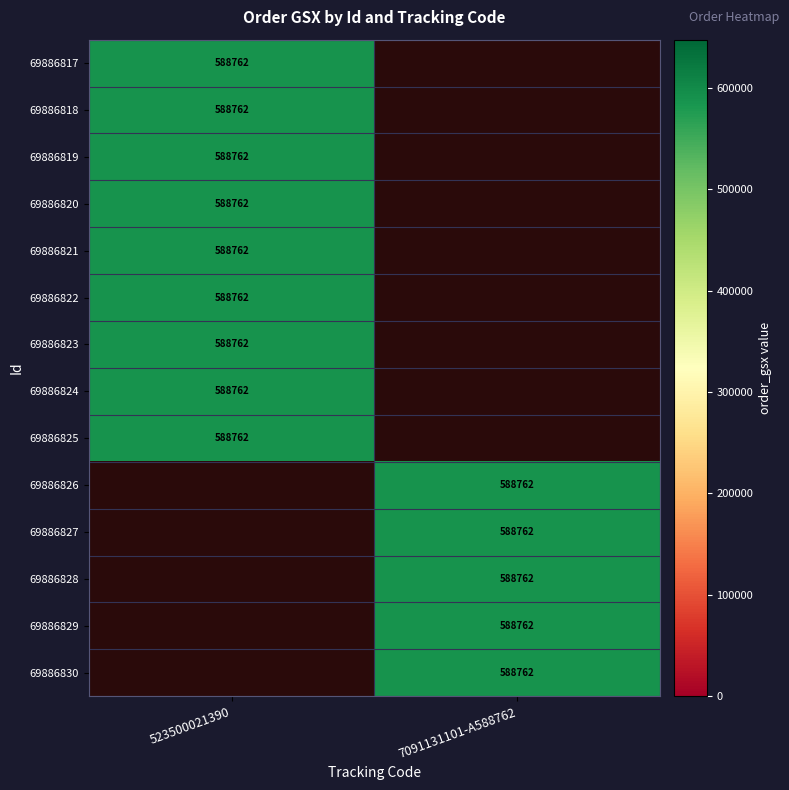

At which category is the sum across all series the highest?

523500021390